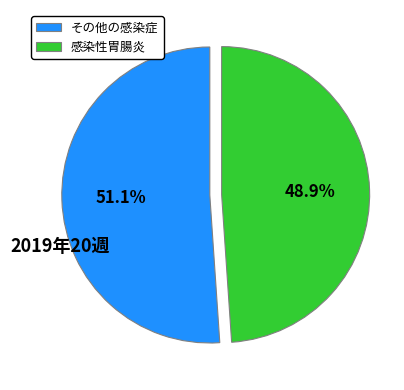

What percentage do 感染性胃腸炎 and その他の感染症 together represent?

100.0%